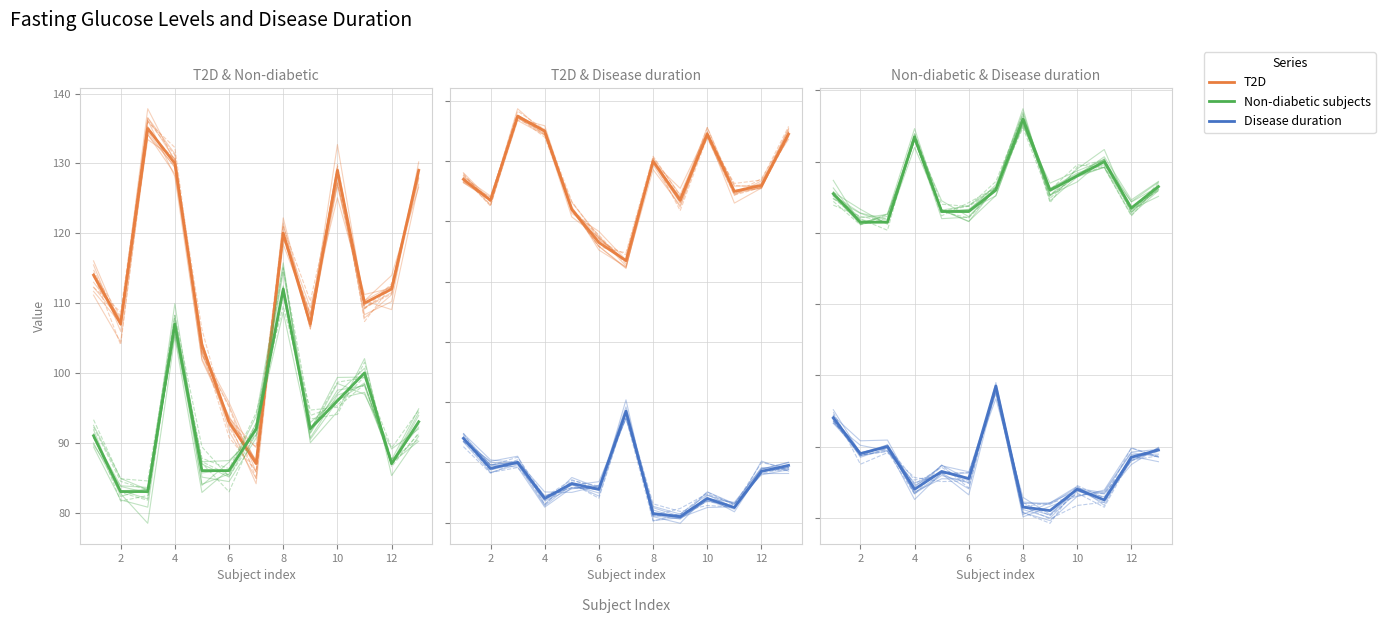

What is the sum of the Disease duration values at 6 and 10?

13